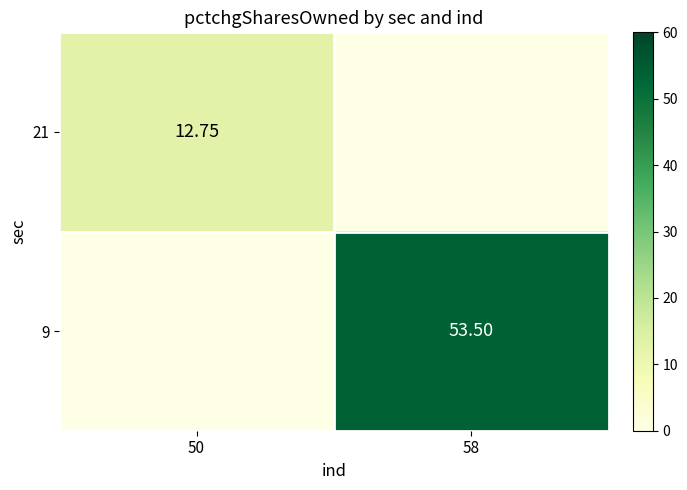

True or false: 9 has a value of 82.1 at 58.

False